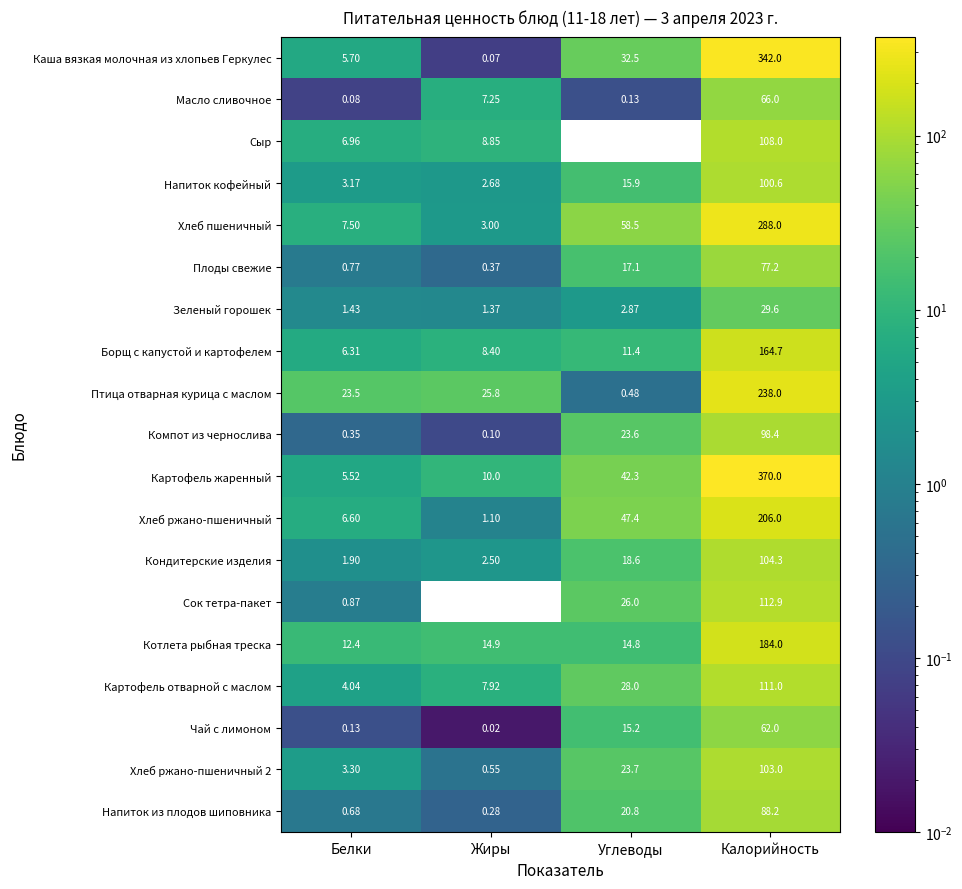

How many data points does each series have?

4